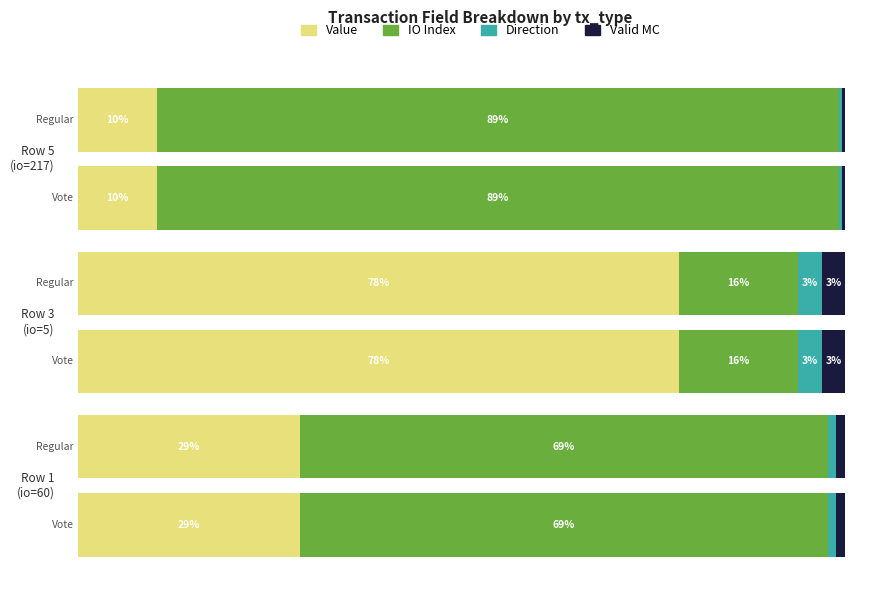

Which series has the largest total across all categories?

IO Index